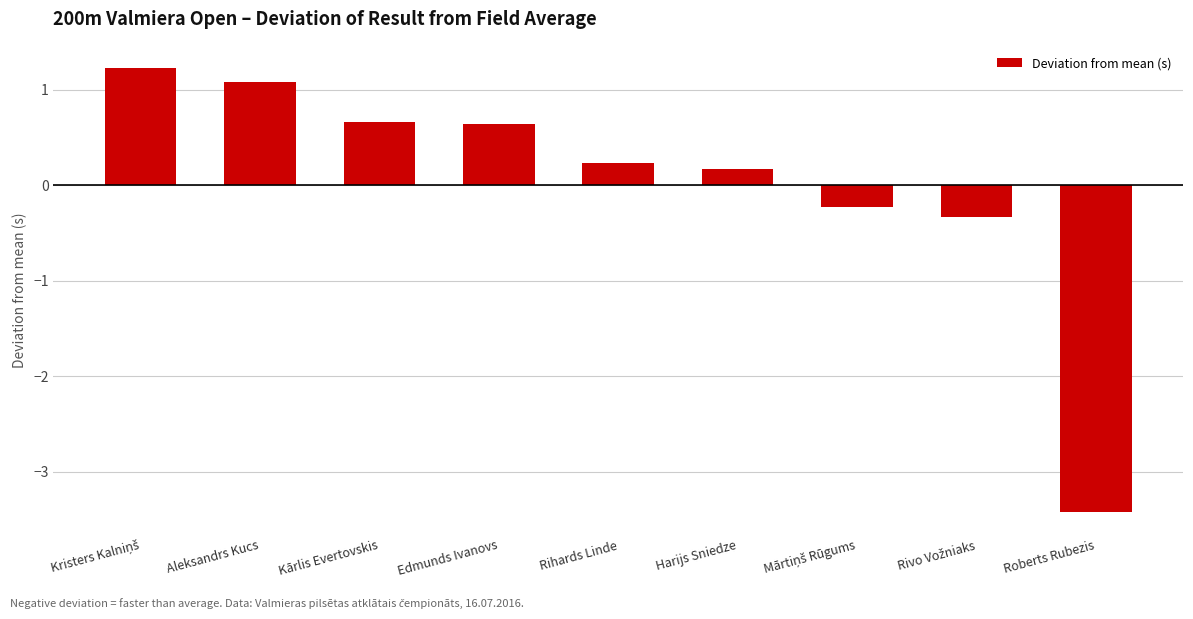

The value at Harijs Sniedze is 0.0. True or false?

False